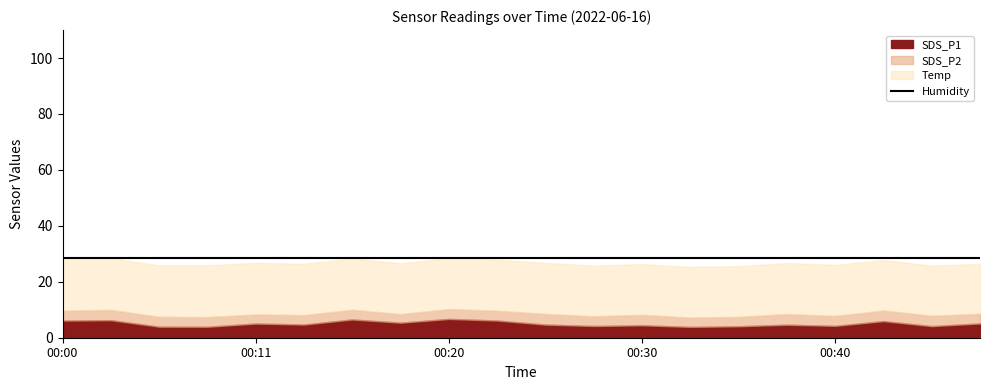

What is the difference between the second highest and minimum values in the SDS_P2 series?

0.8